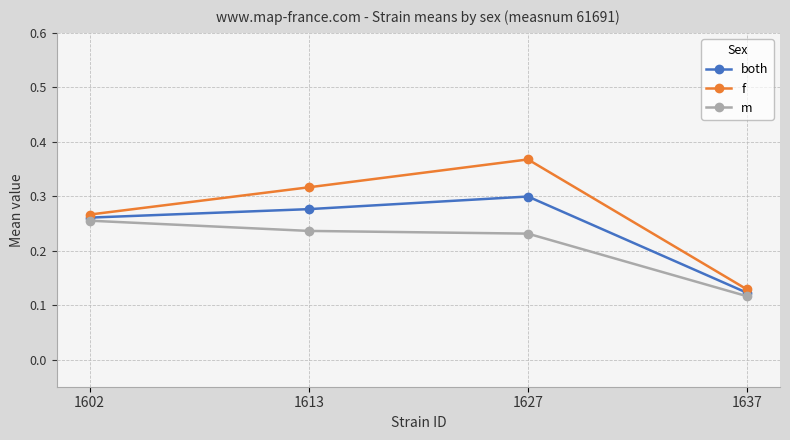

Count the f values in the range 0 to 1.

4